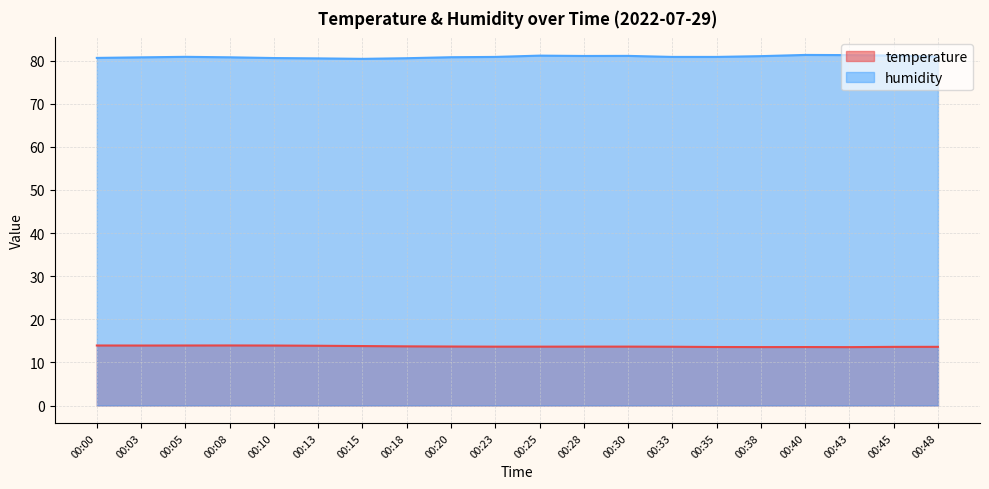

True or false: temperature and humidity intersect in this chart.

False